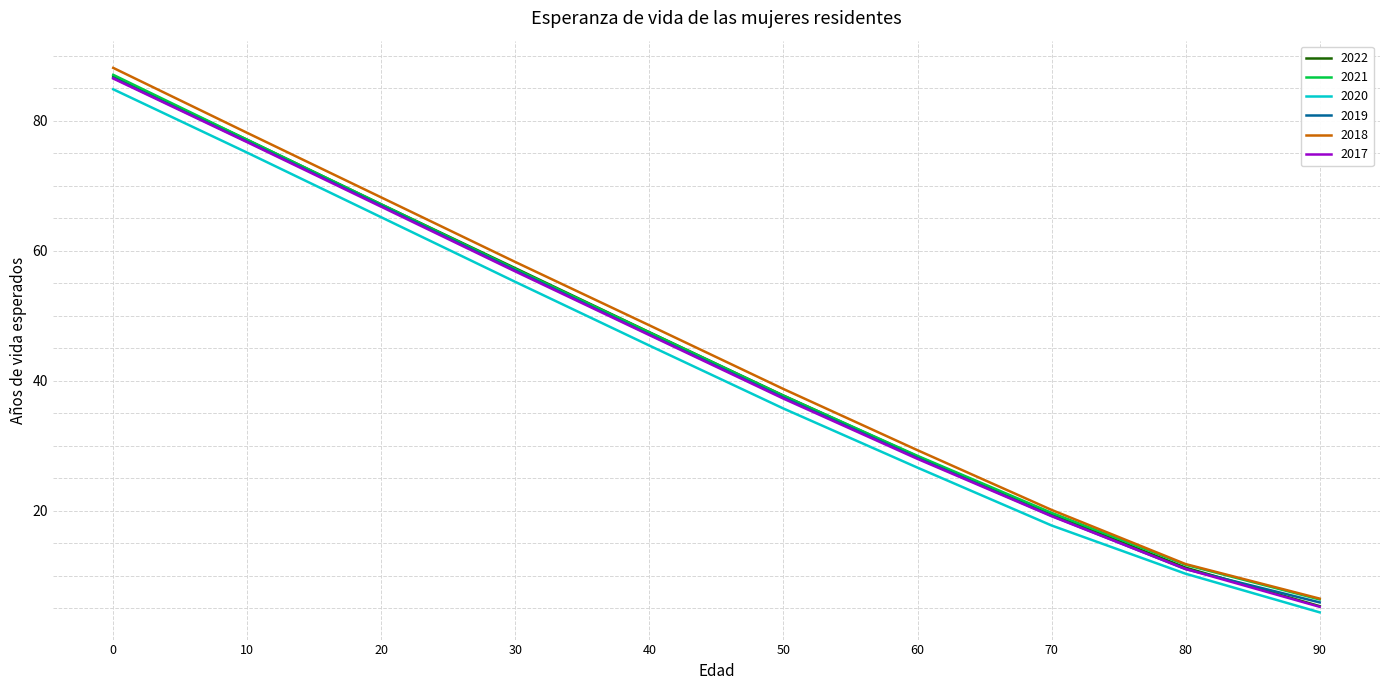

What are all the series names shown in the legend?

2022, 2021, 2020, 2019, 2018, 2017